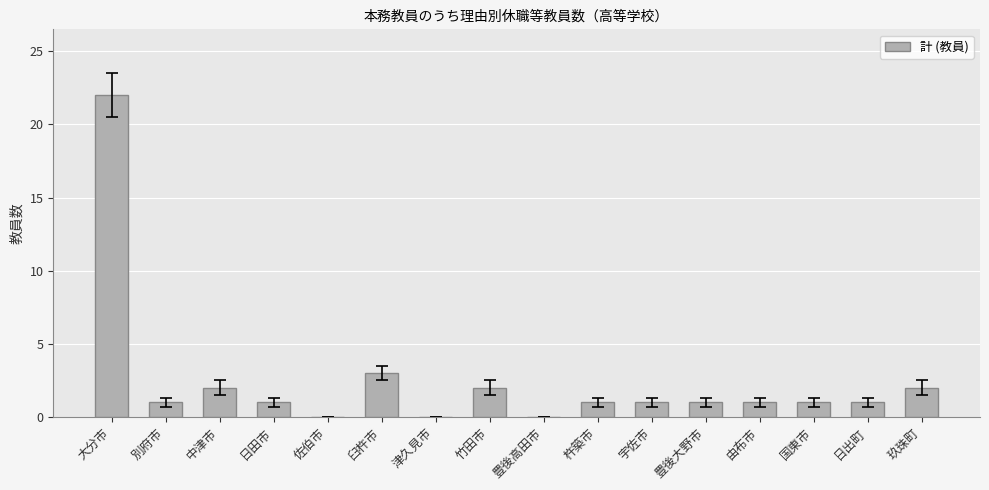

What is the maximum value shown in the chart?

22